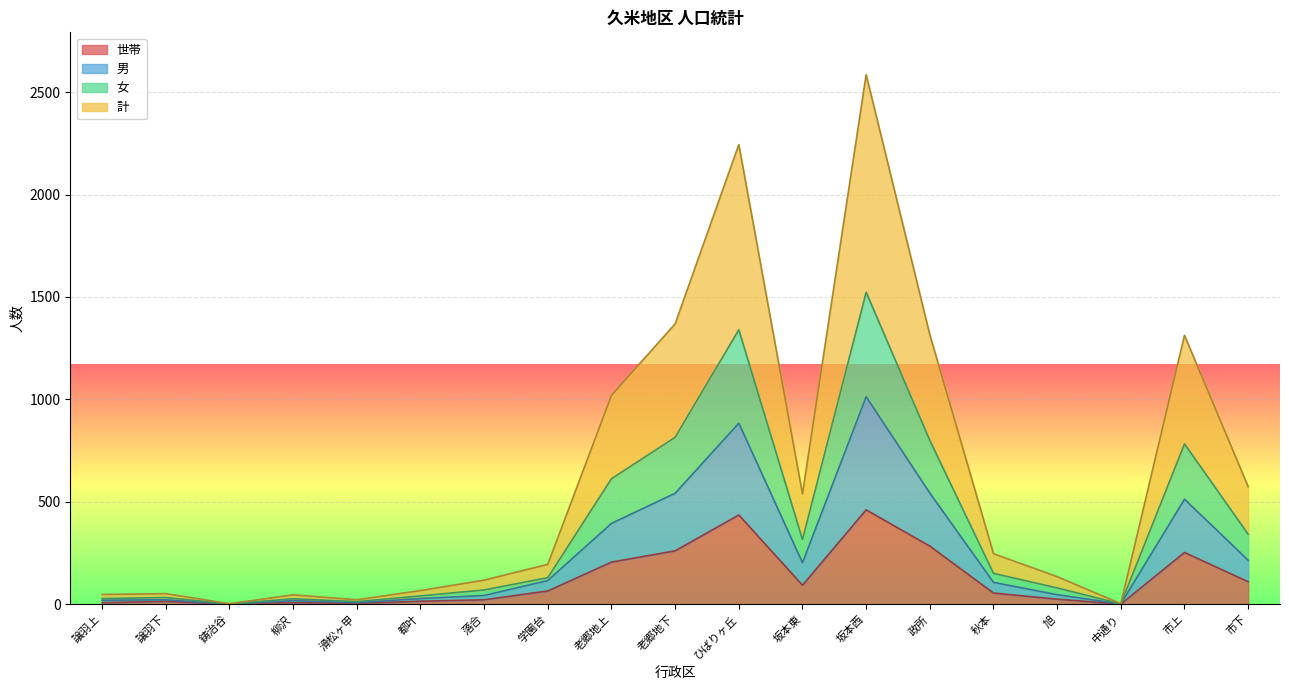

True or false: 女 has a value of 316 at 坂本東.

True